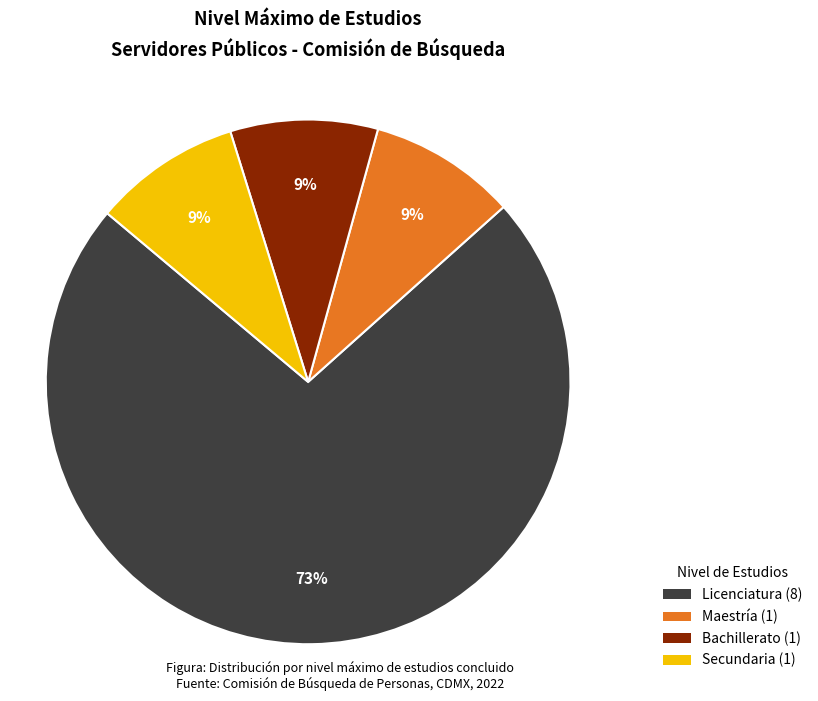

What percentage is the Secundaria (1) slice, to the nearest percent?

9%